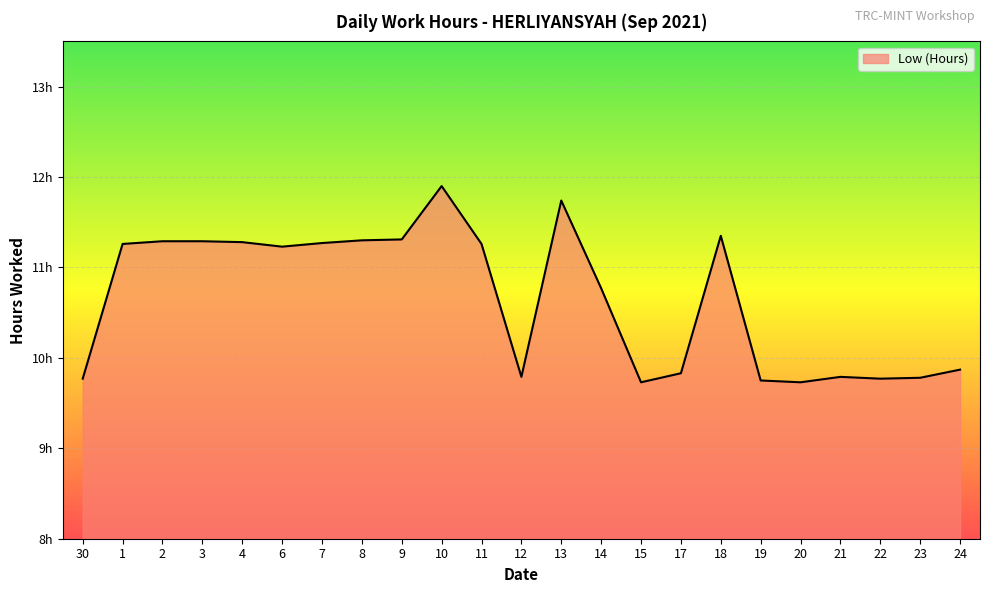

Rank the categories by value from highest to lowest.

10, 13, 18, 9, 8, 2, 3, 4, 7, 1, 11, 6, 14, 24, 17, 12, 21, 23, 30, 22, 19, 15, 20